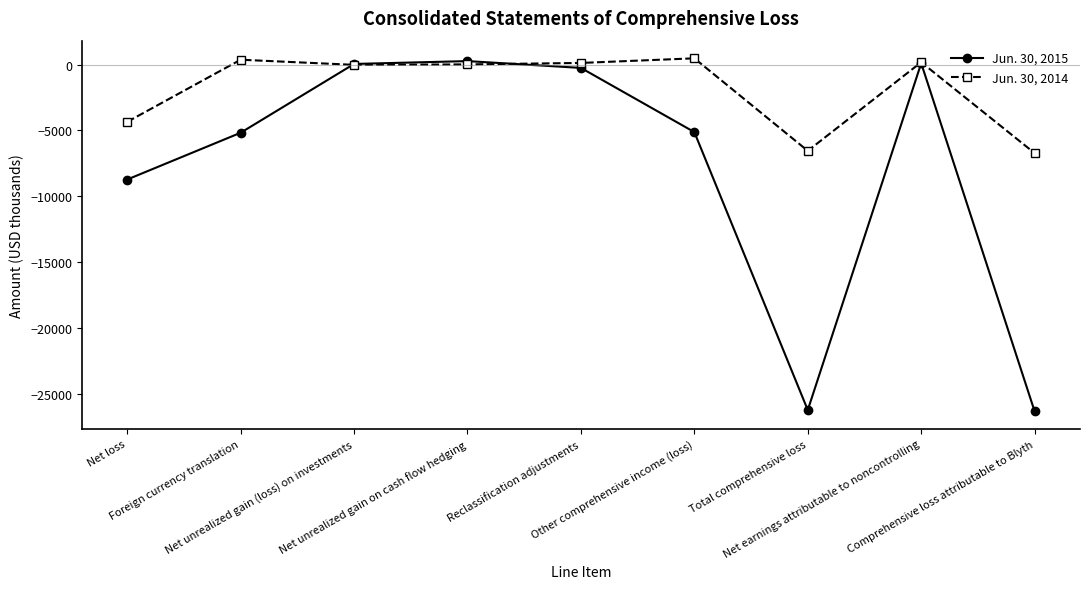

Which series has the largest total across all categories?

Jun. 30, 2014